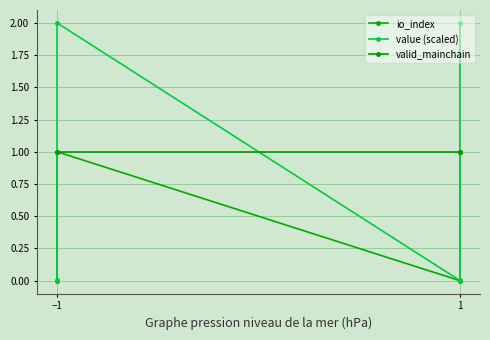

What is the spread (max minus min) of values at −1?

1.0